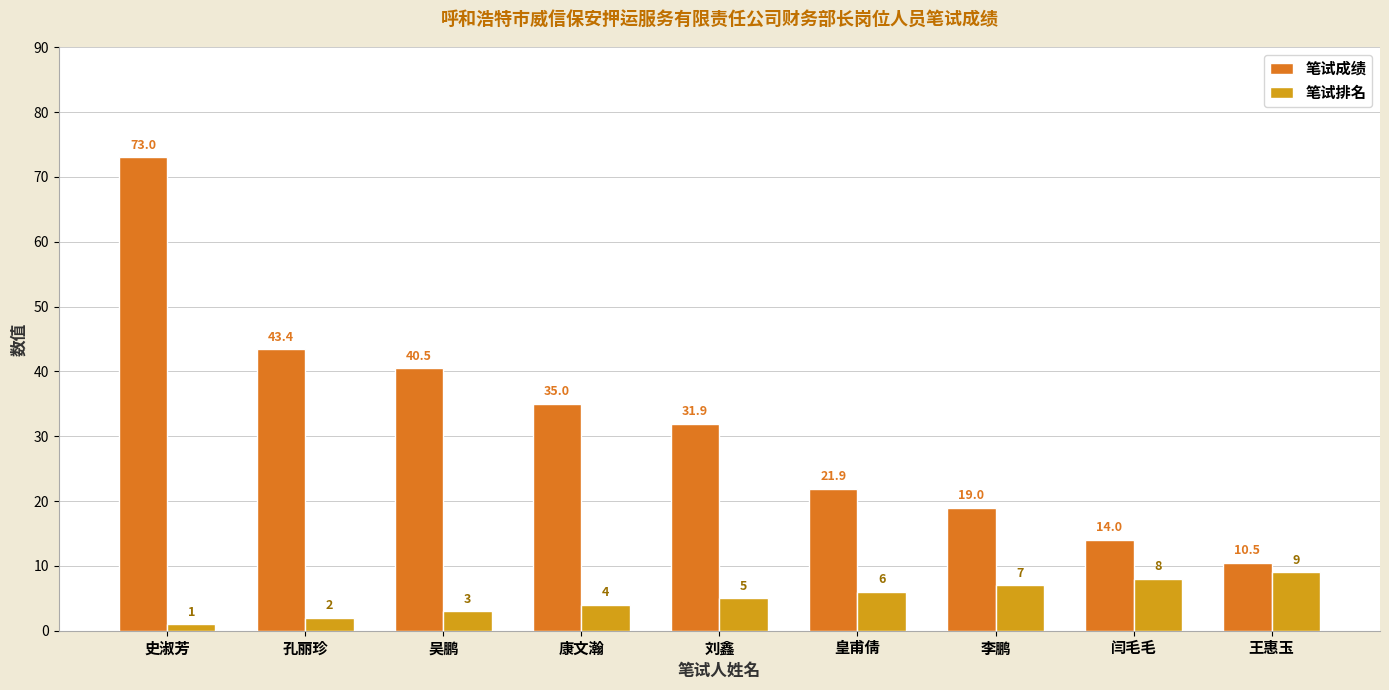

Which series changed the most between 孔丽珍 and 王惠玉?

笔试成绩